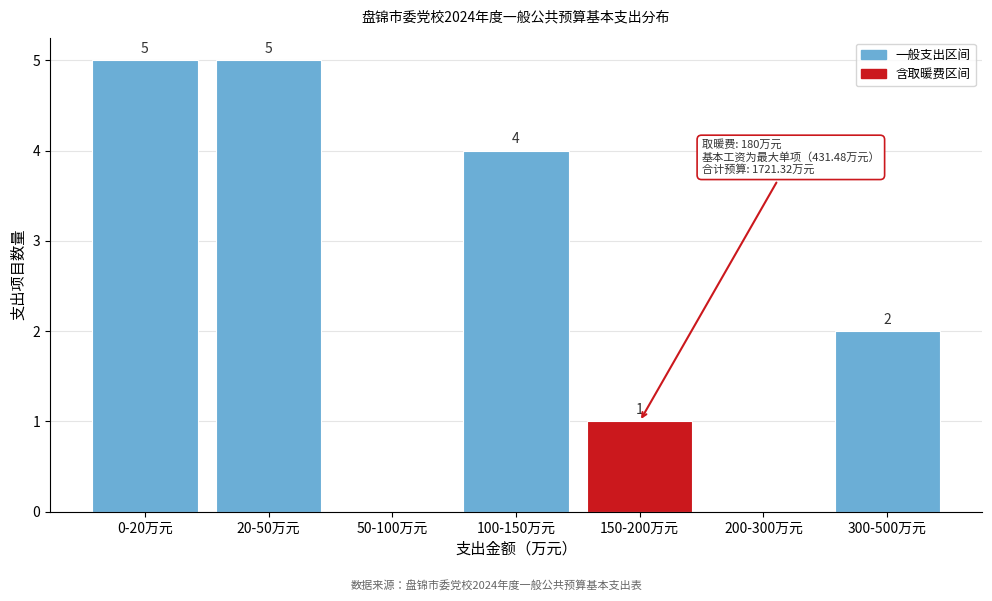

Reading left to right, extract all data points from this chart.

0-20万元=5	20-50万元=5	50-100万元=0	100-150万元=4	150-200万元=1	200-300万元=0	300-500万元=2